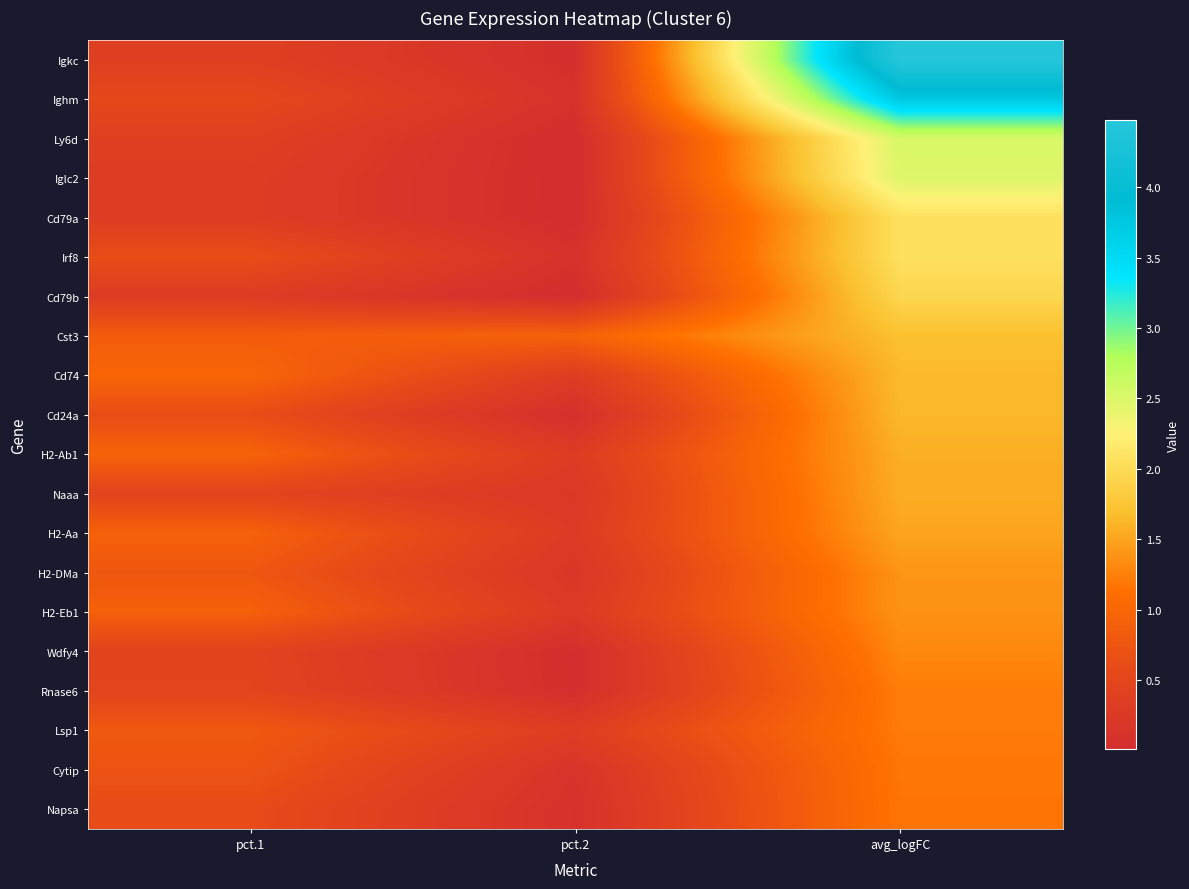

What is the total value across all series at avg_logFC?

37.7